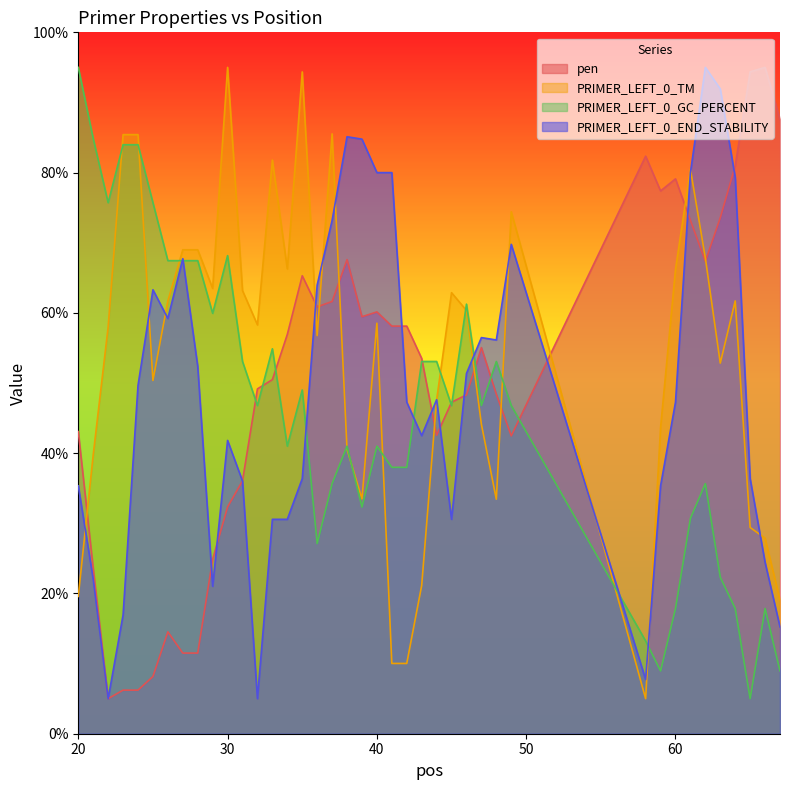

Which series has the largest total across all categories?

PRIMER_LEFT_0_TM